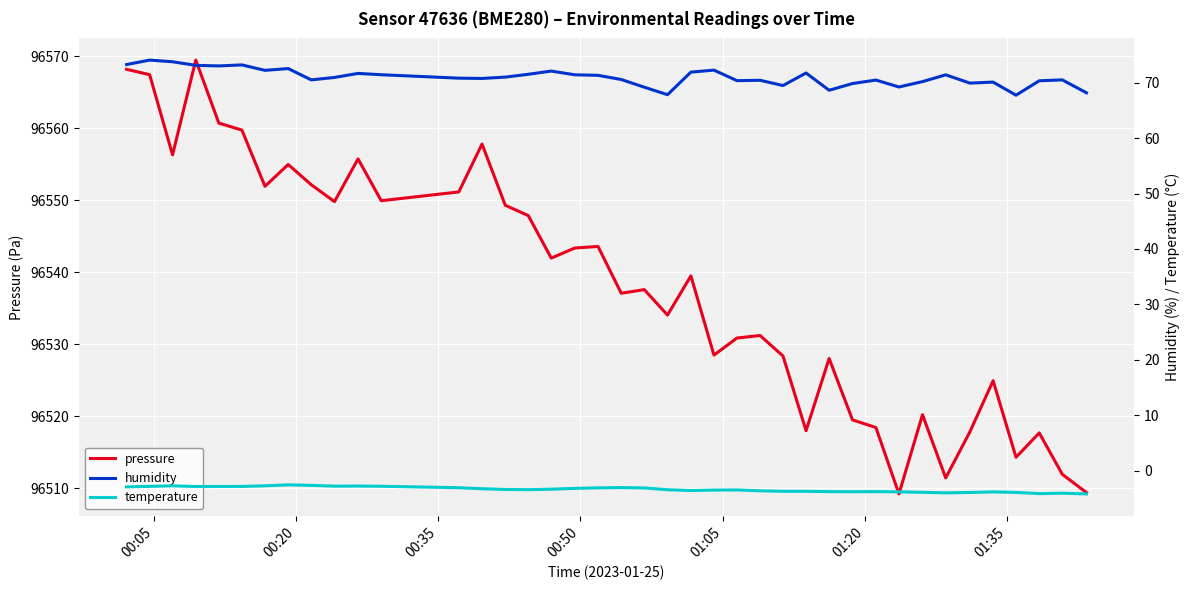

What is the highest value of the pressure series?

96569.4